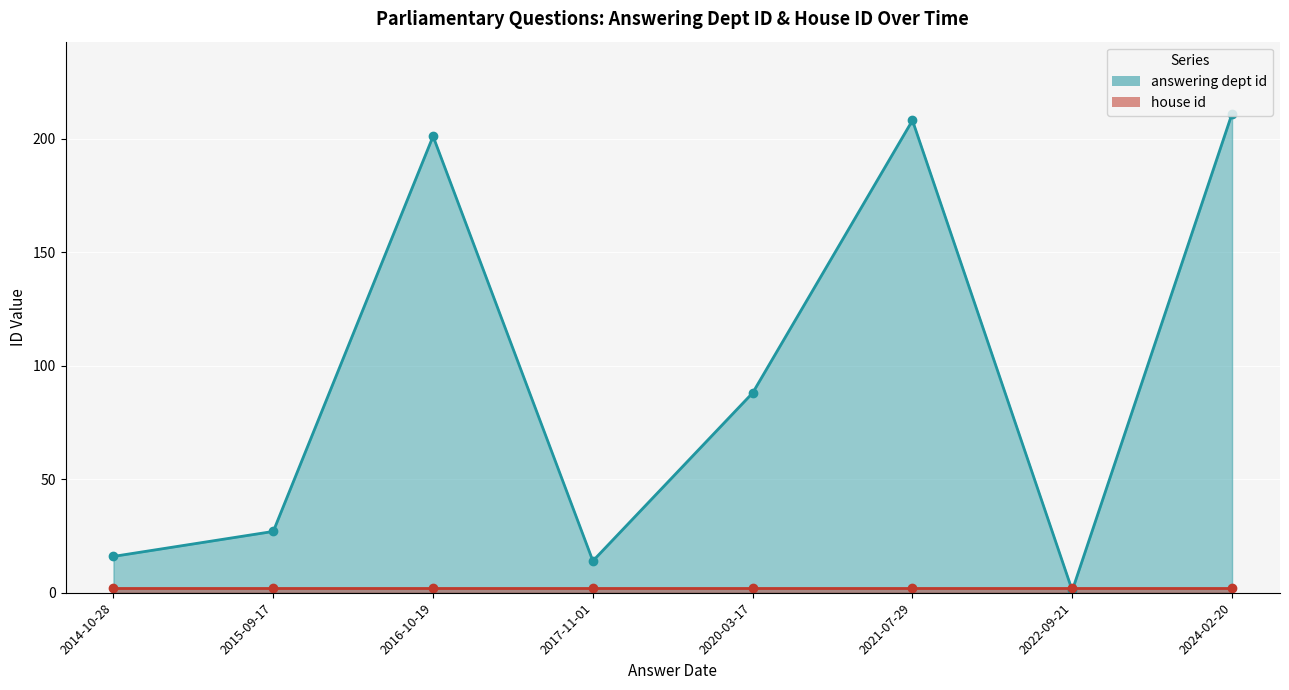

Between 2024-02-20 and 2017-11-01, which is larger?

2024-02-20